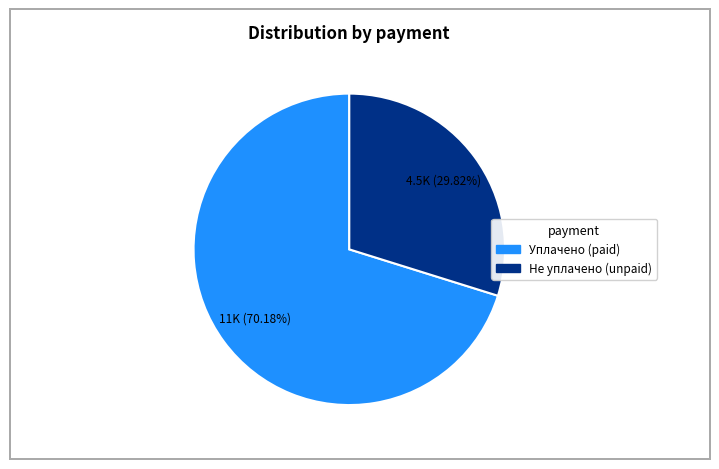

Does any single category account for the majority?

Yes